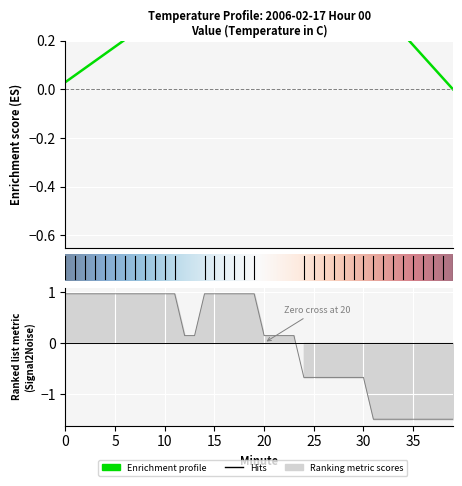

What is the change in value from 19 to 28?

-1.6